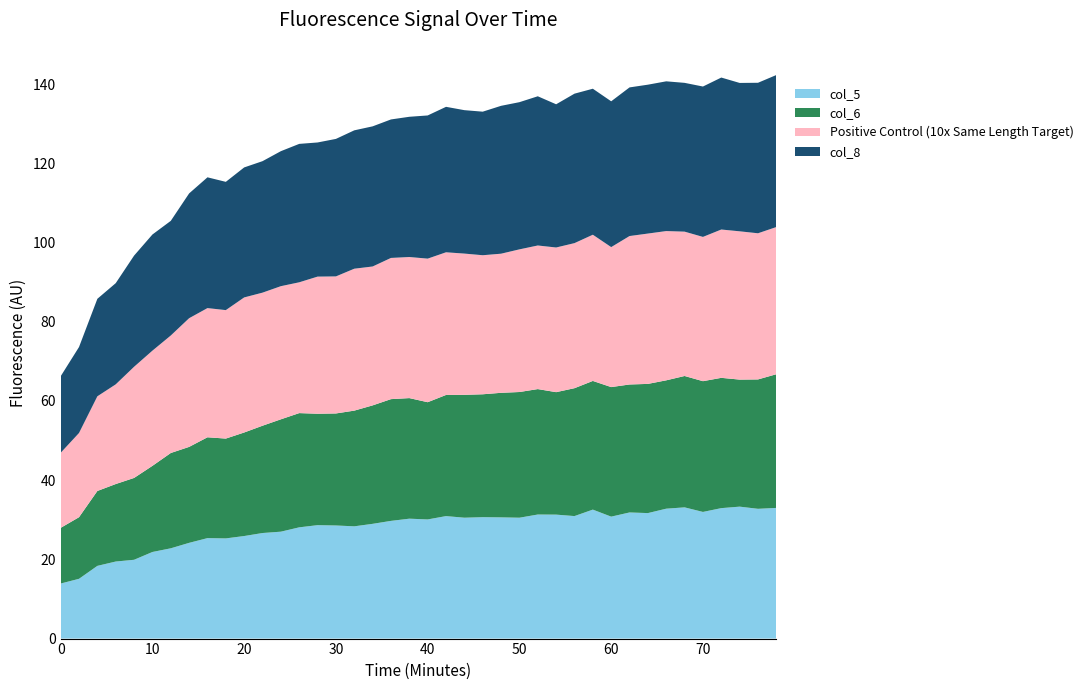

Is it true that col_5 equals 49.9 at 40?

False